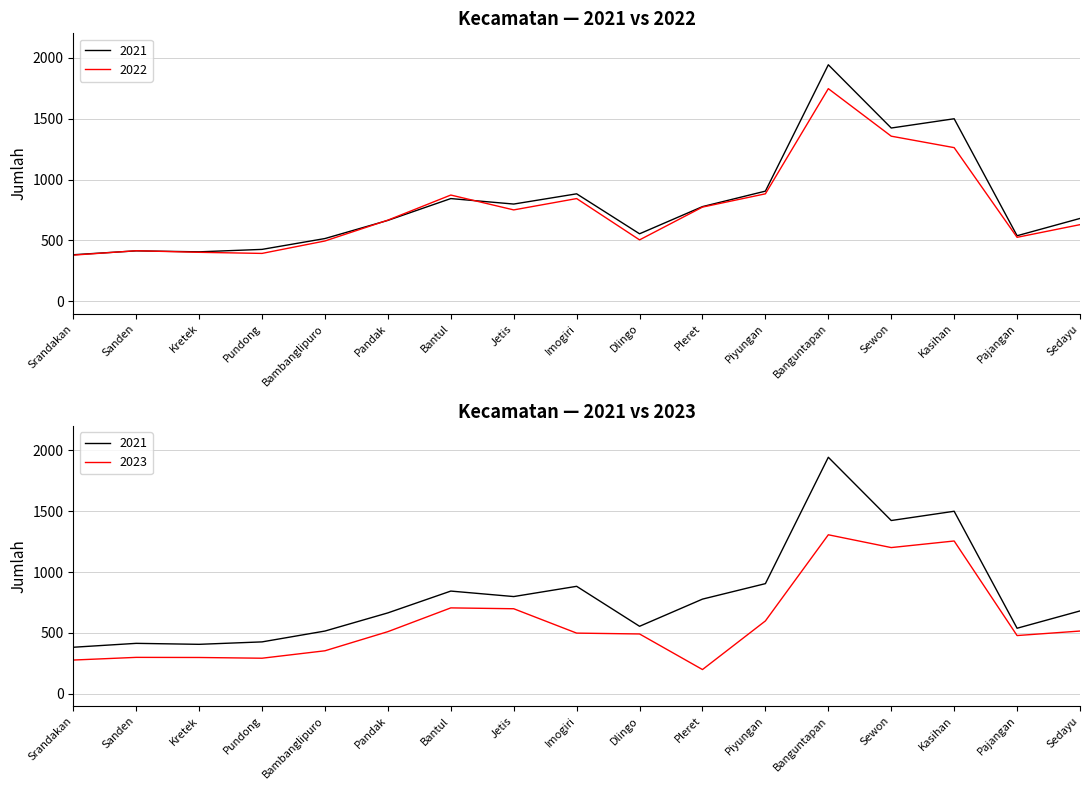

Where is the first local maximum for 2021?

Sanden